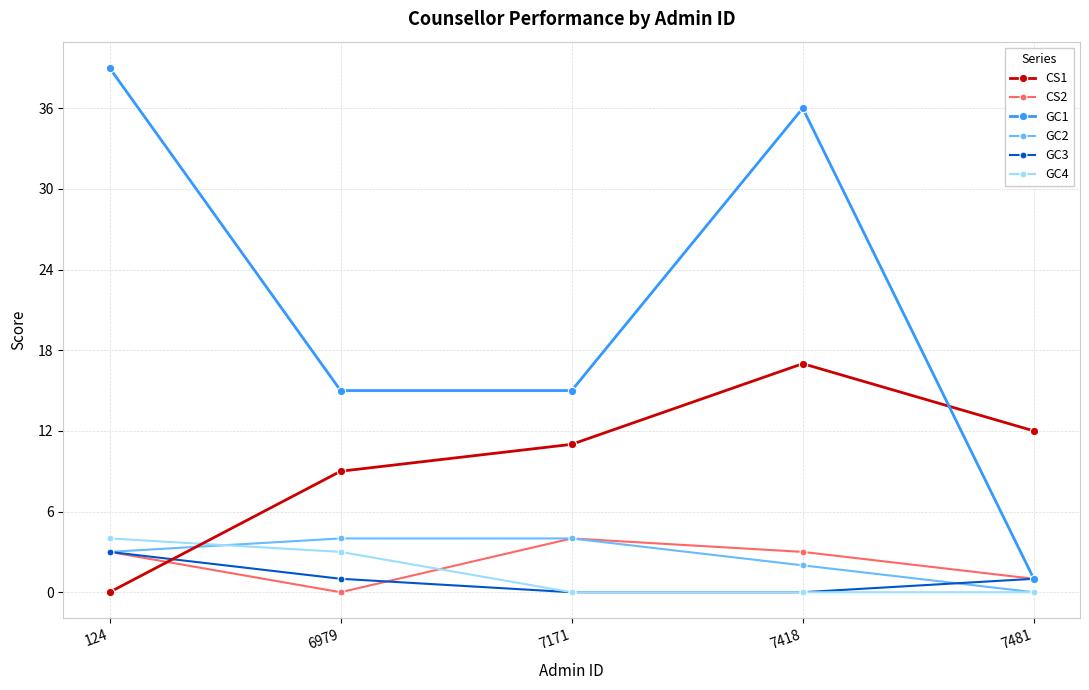

What is the difference between the highest and lowest values at 124?

39